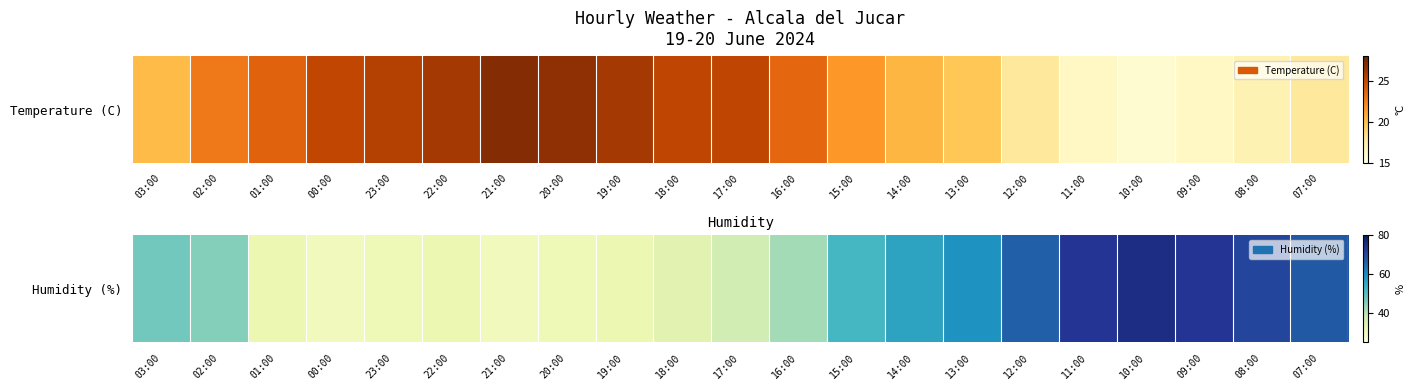

What is the difference between the values at 21:00 and 22:00?

2